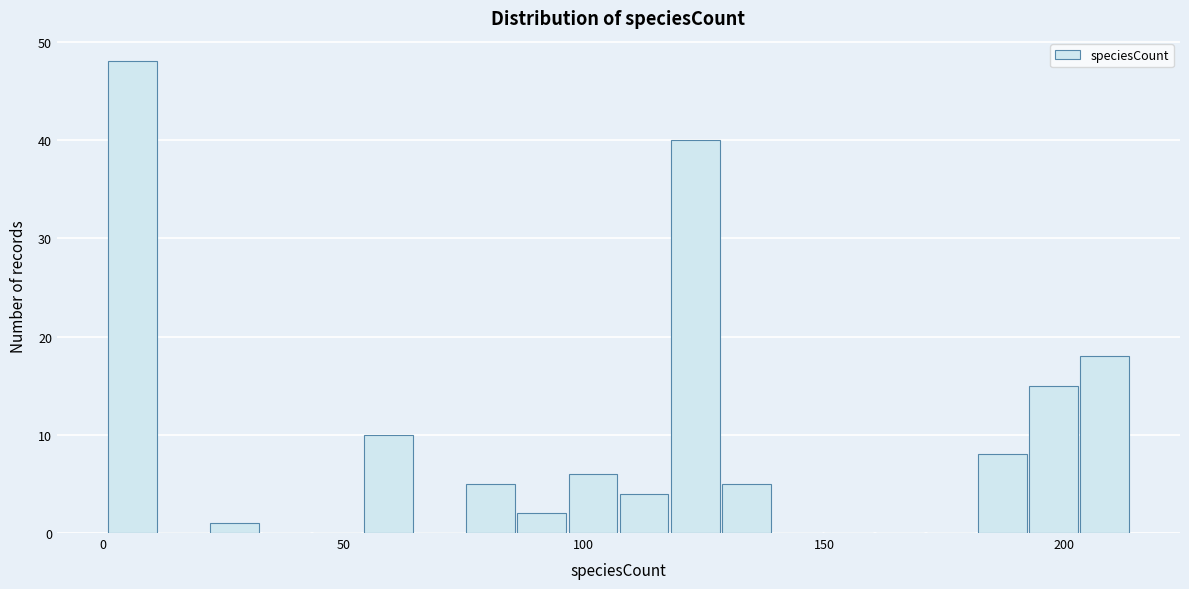

Around what value on the x-axis is the tallest bar? Give the approximate position of its centre, as read against the axis.

5